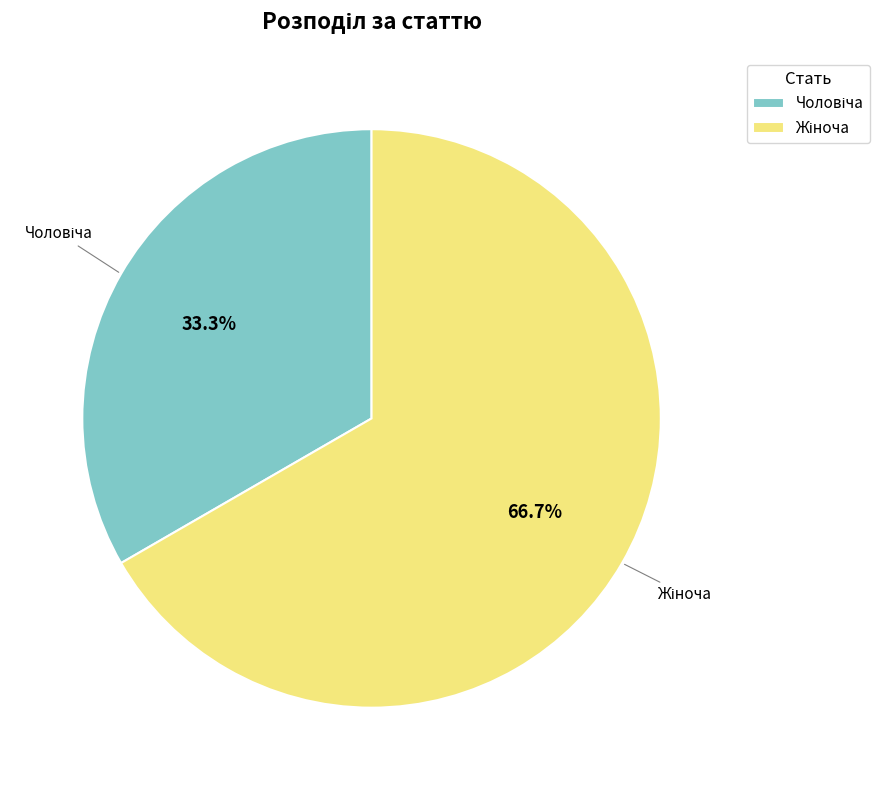

Does any single category account for the majority?

Yes